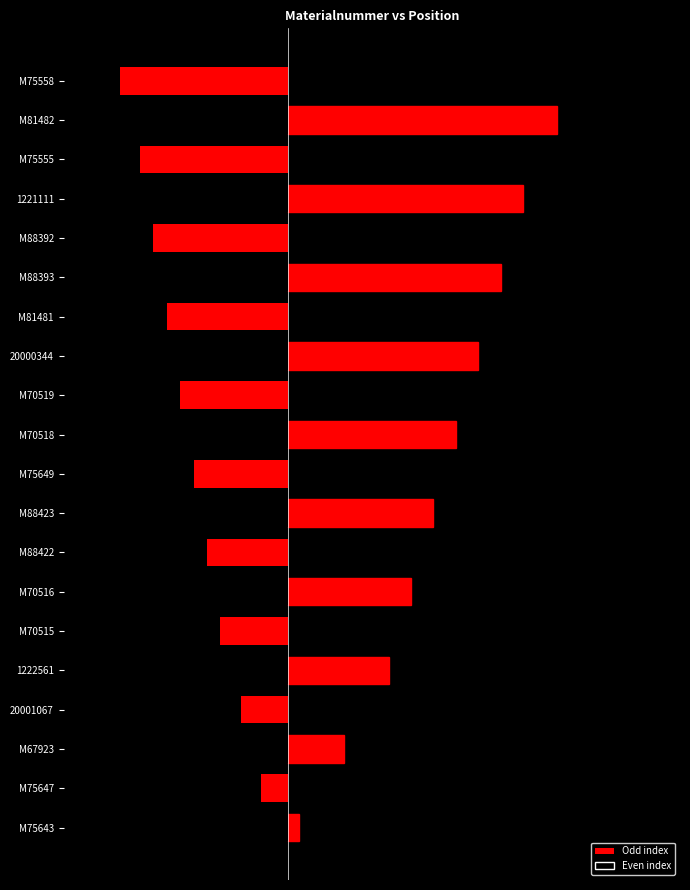

What is the total value across all series at M81482?

9.6